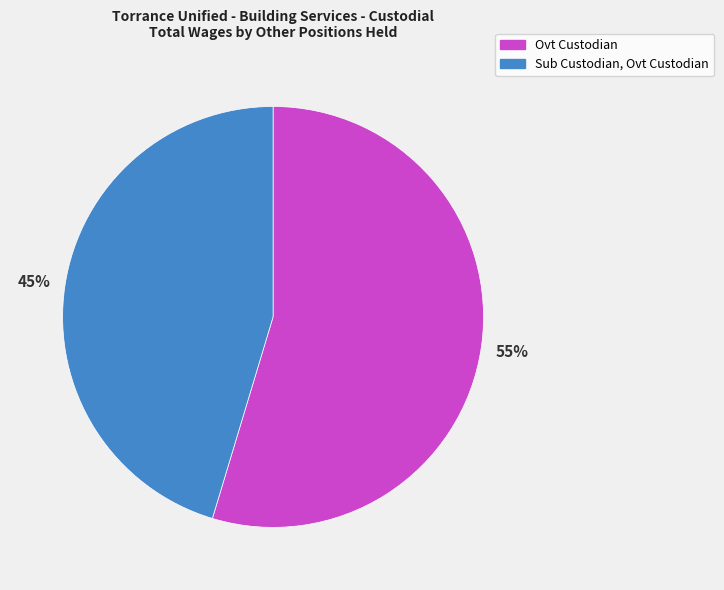

To the nearest percent, what is the average slice percentage?

50%